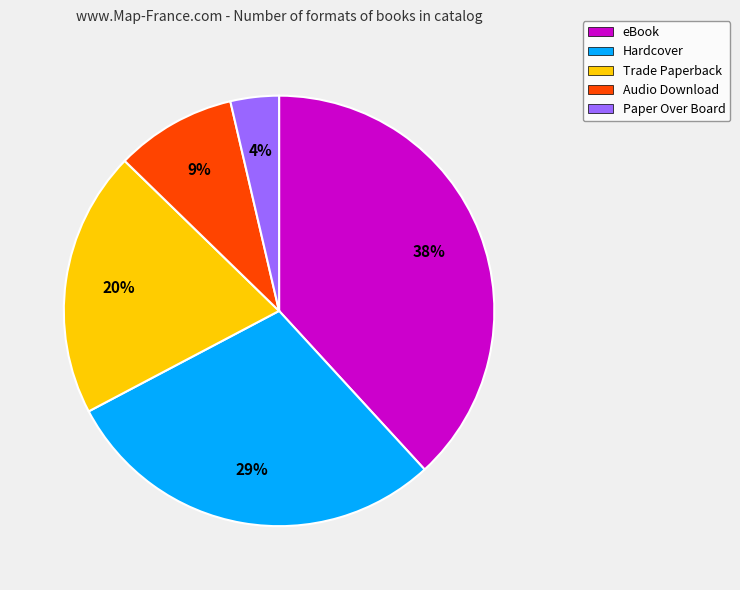

True or false: Audio Download accounts for 9% of the total.

True